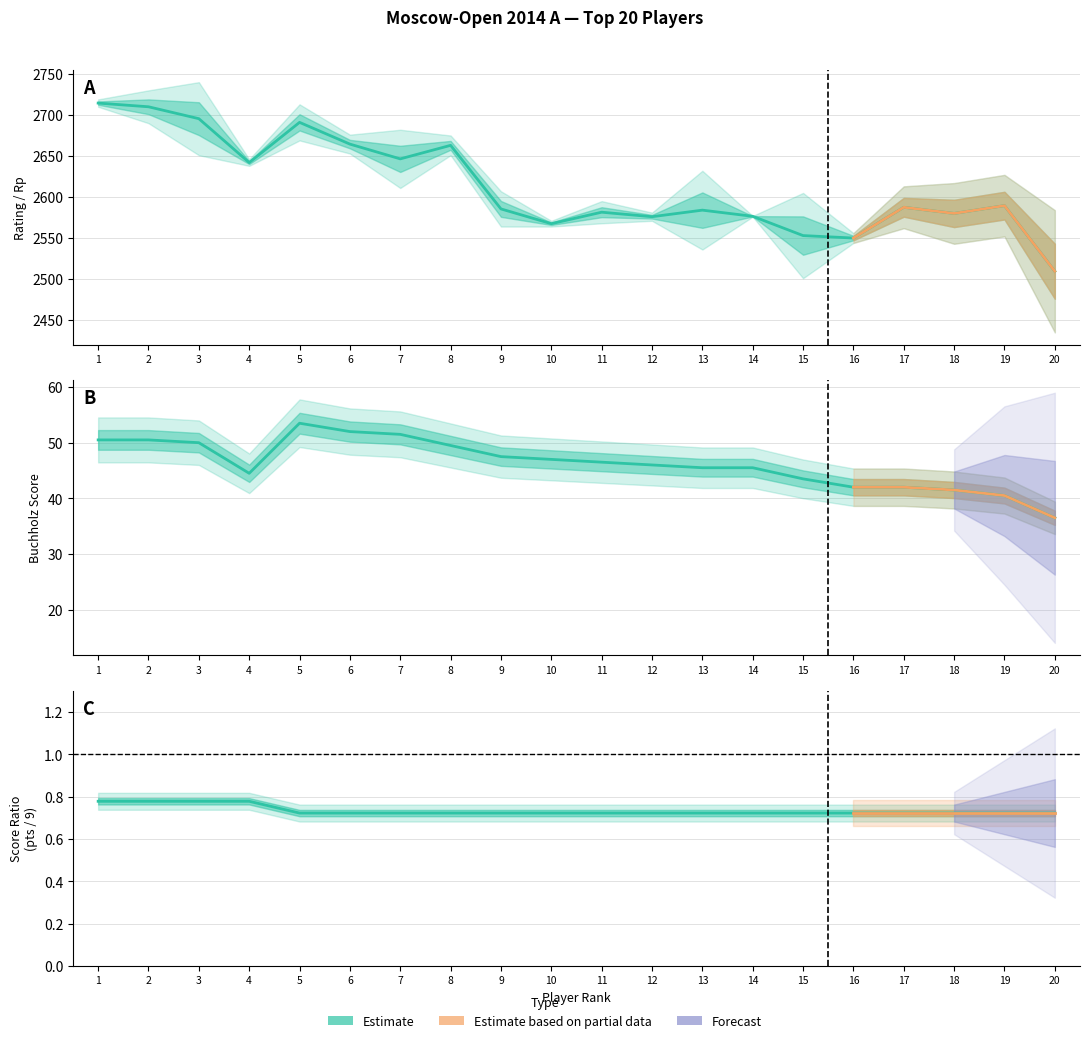

Is the value of Rating at 6 greater than the value of BHC3 at 12?

Yes